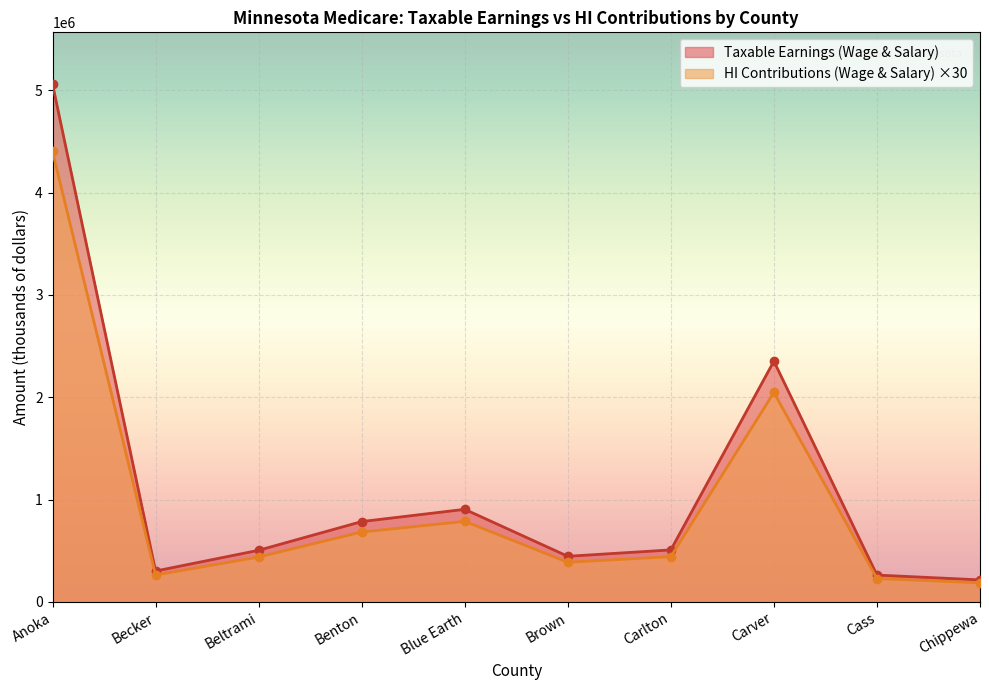

What is the difference between the highest and lowest values at Carver?

305856